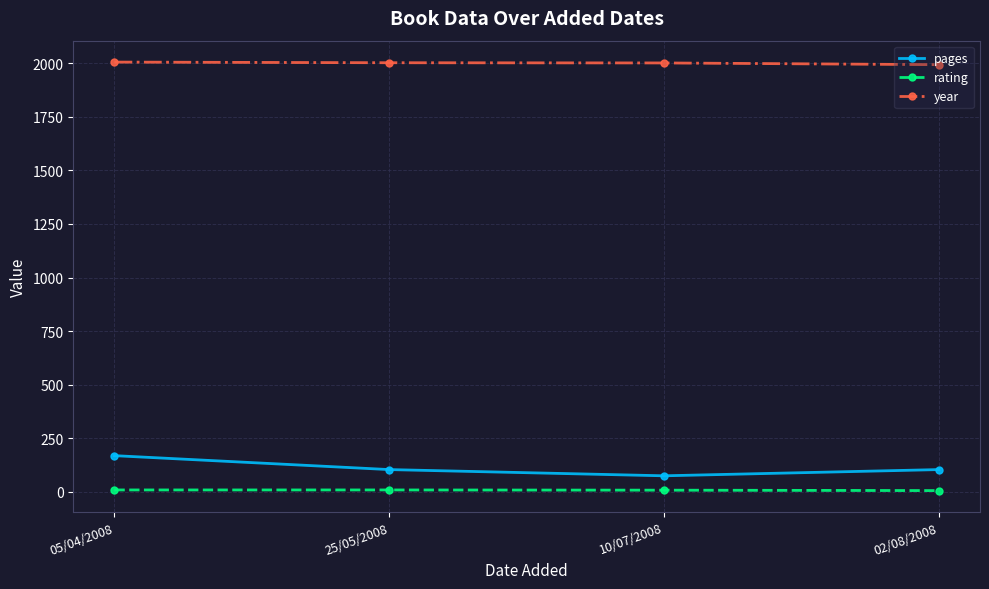

What is the maximum value for pages?

169